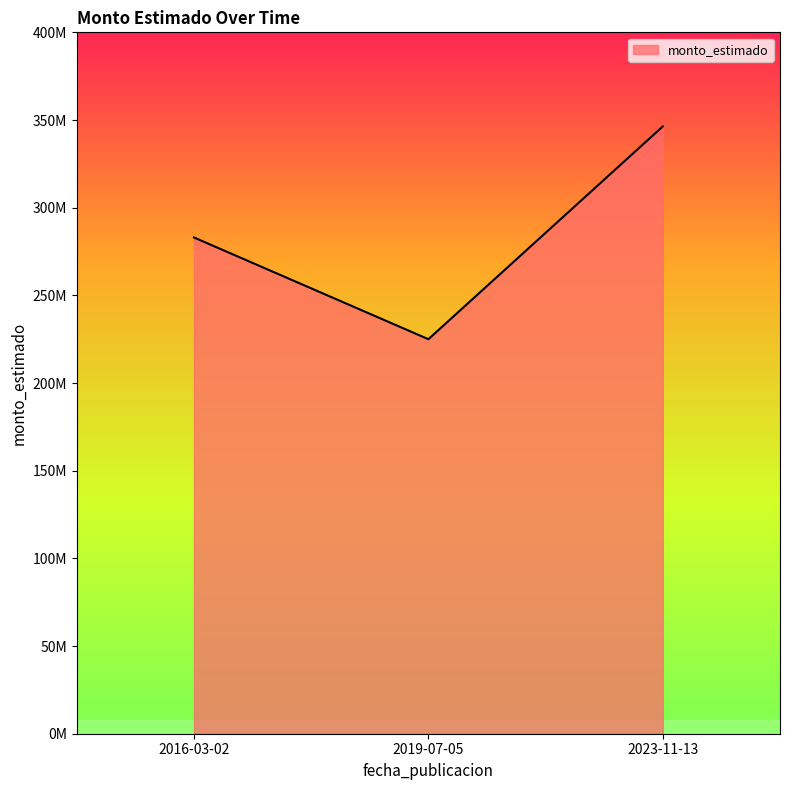

What is the average value?

284777778